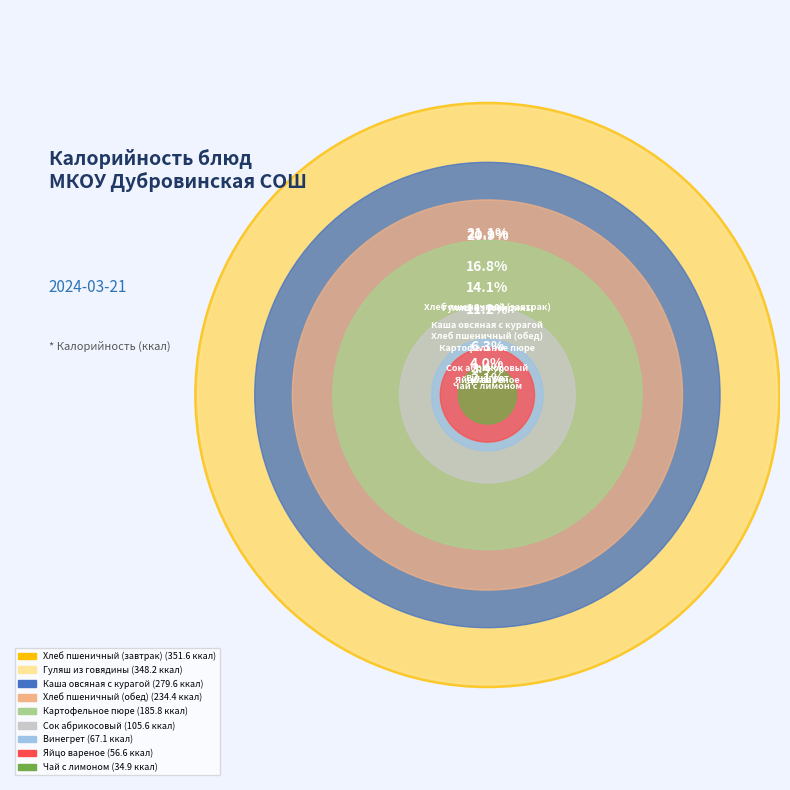

What is the largest slice in the pie chart?

Хлеб пшеничный (завтрак)